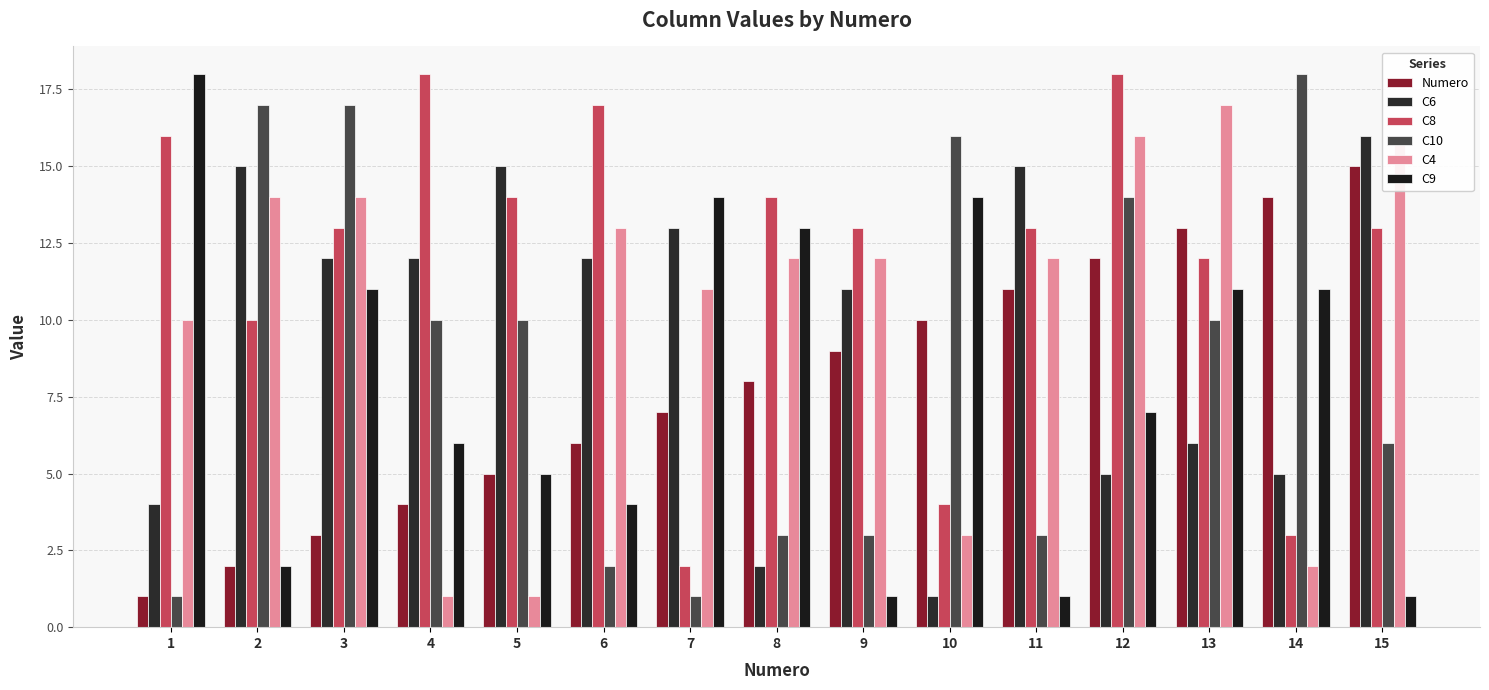

What is the average value of the C9 series?

8